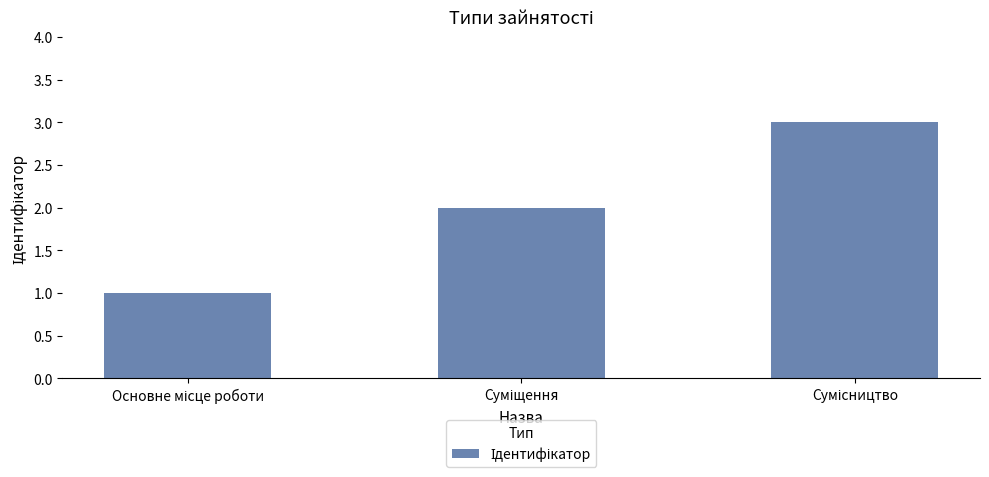

What is the average value?

2